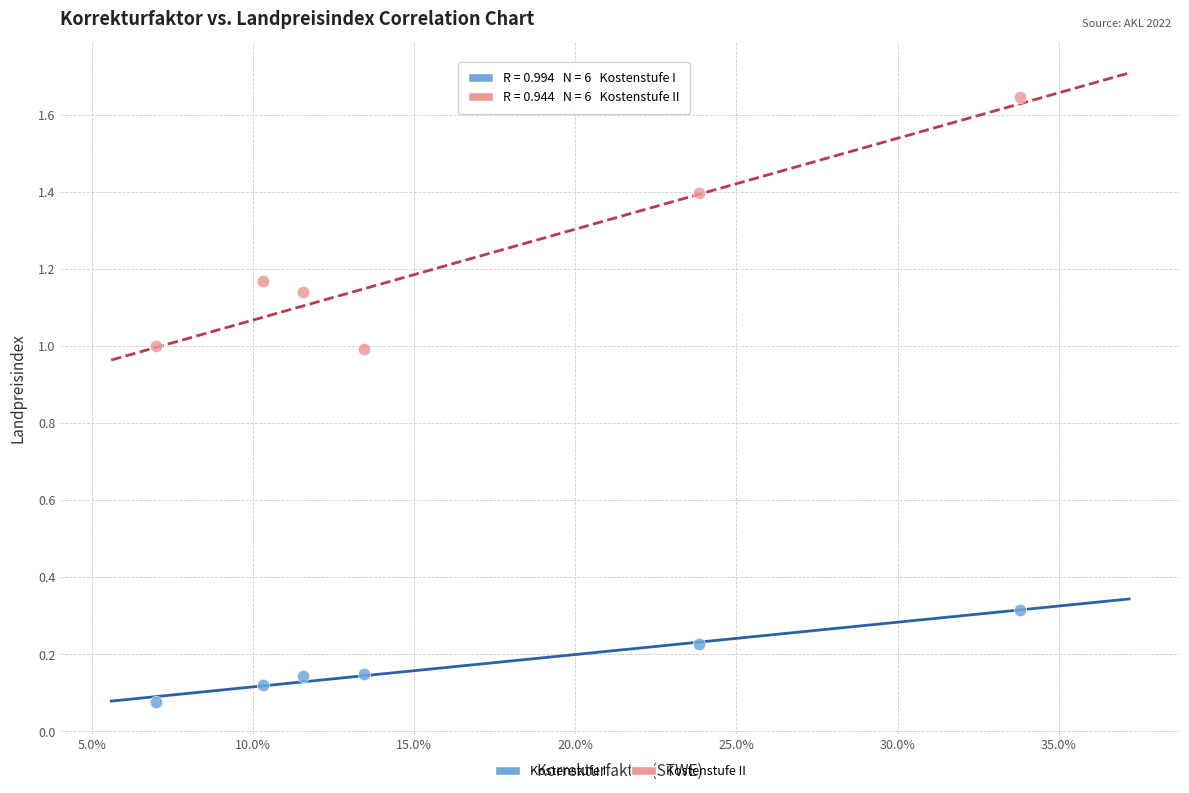

Which series contains the highest Y value?

Kostenstufe II